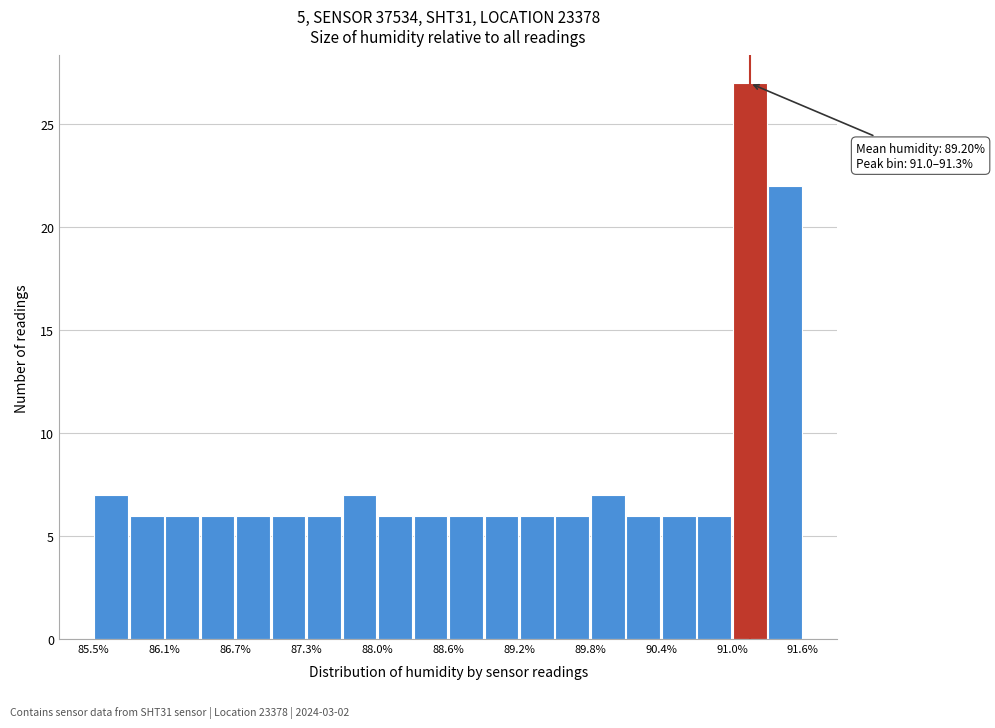

Around what value on the x-axis is the tallest bar? Give the approximate position of its centre, as read against the axis.

91.2